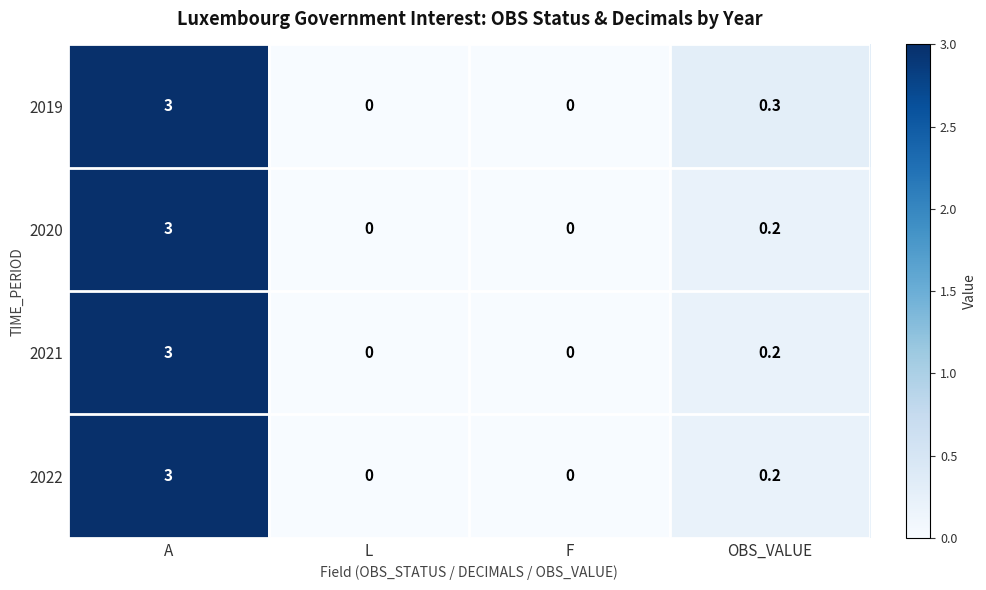

What is the sum of all 2020 values?

3.2